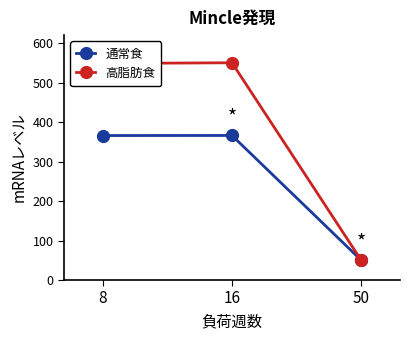

Where does the 高脂肪食 series first go above 548?

8